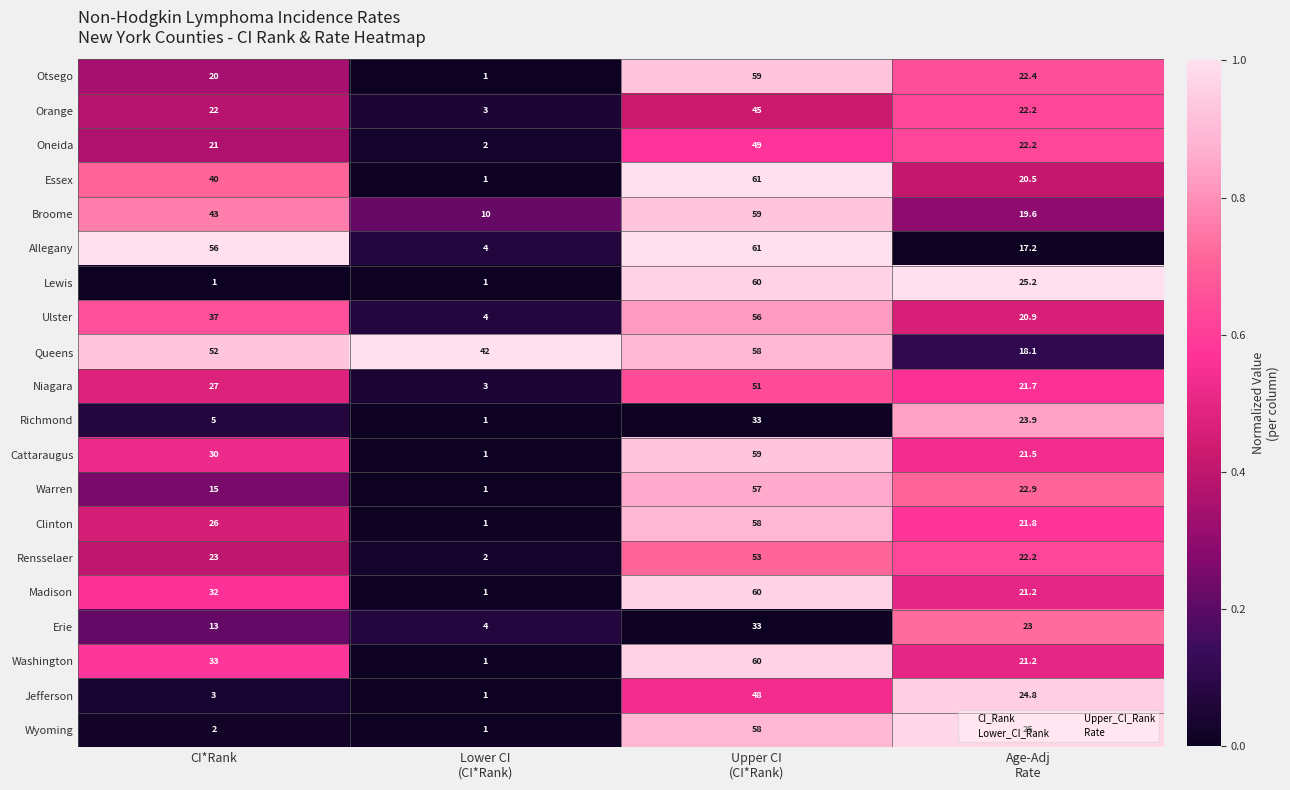

At which label is Erie closest to 18?

CI*Rank